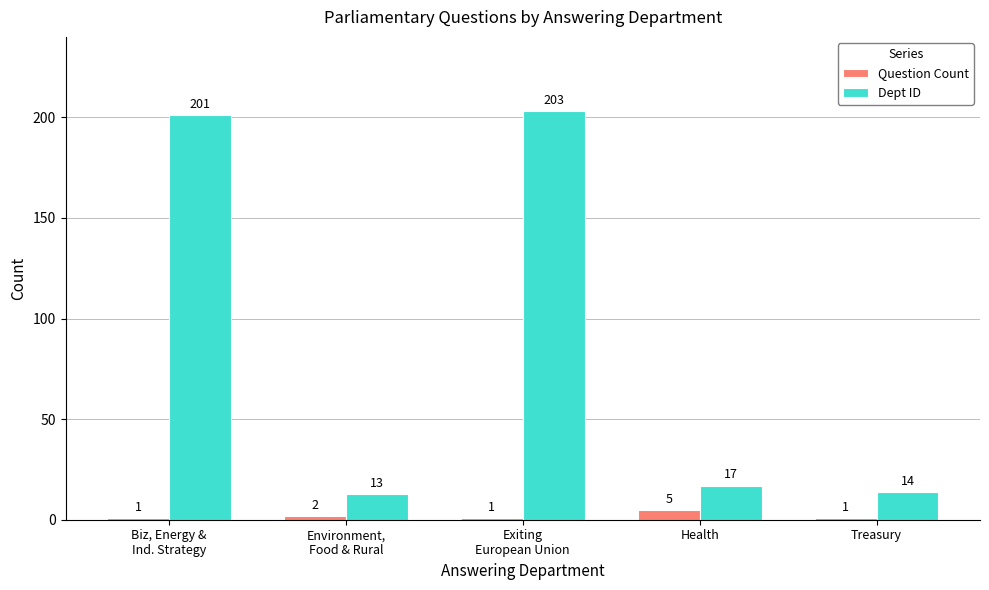

Reading left to right, transcribe all the data shown in this chart.

Question Count: 1	2	1	5	1
Dept ID: 201	13	203	17	14